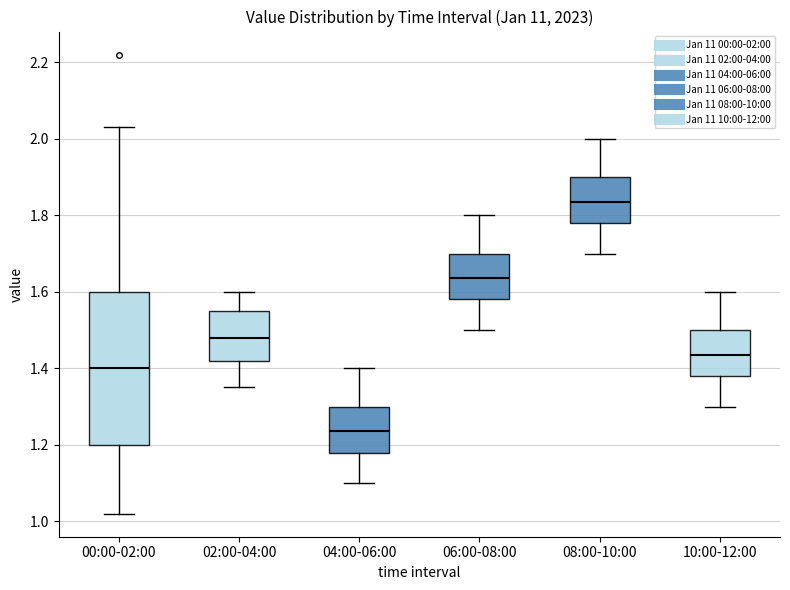

Reading left to right, read every box against the y-axis: the position of its median line, the range the box covers, and the ends of its whiskers. The values are not printed on the chart, so give them approximately, as read against the axis.

00:00-02:00: median 1.40, box 1.20 to 1.60, whiskers 1.02 to 2.04
02:00-04:00: median 1.48, box 1.42 to 1.56, whiskers 1.36 to 1.60
04:00-06:00: median 1.24, box 1.18 to 1.30, whiskers 1.10 to 1.40
06:00-08:00: median 1.64, box 1.58 to 1.70, whiskers 1.50 to 1.80
08:00-10:00: median 1.84, box 1.78 to 1.90, whiskers 1.70 to 2.00
10:00-12:00: median 1.44, box 1.38 to 1.50, whiskers 1.30 to 1.60